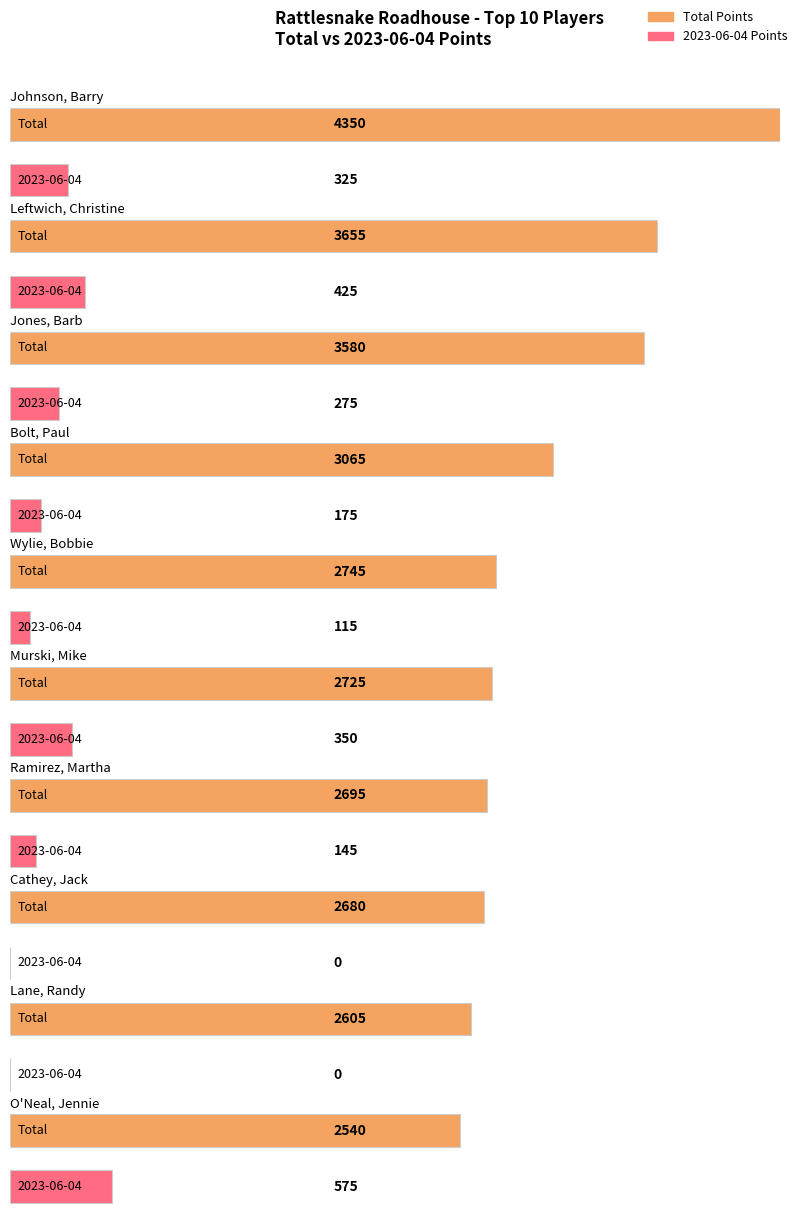

Is it true that 2023-06-11 equals 536 at Wylie, Bobbie?

False